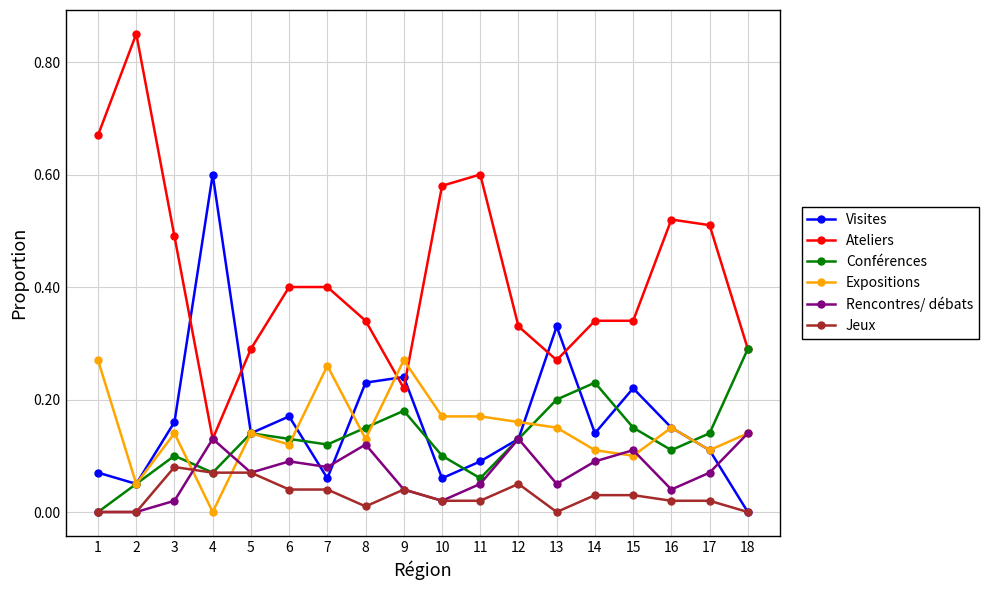

The value of Conférences at 9 is 0.1. True or false?

False